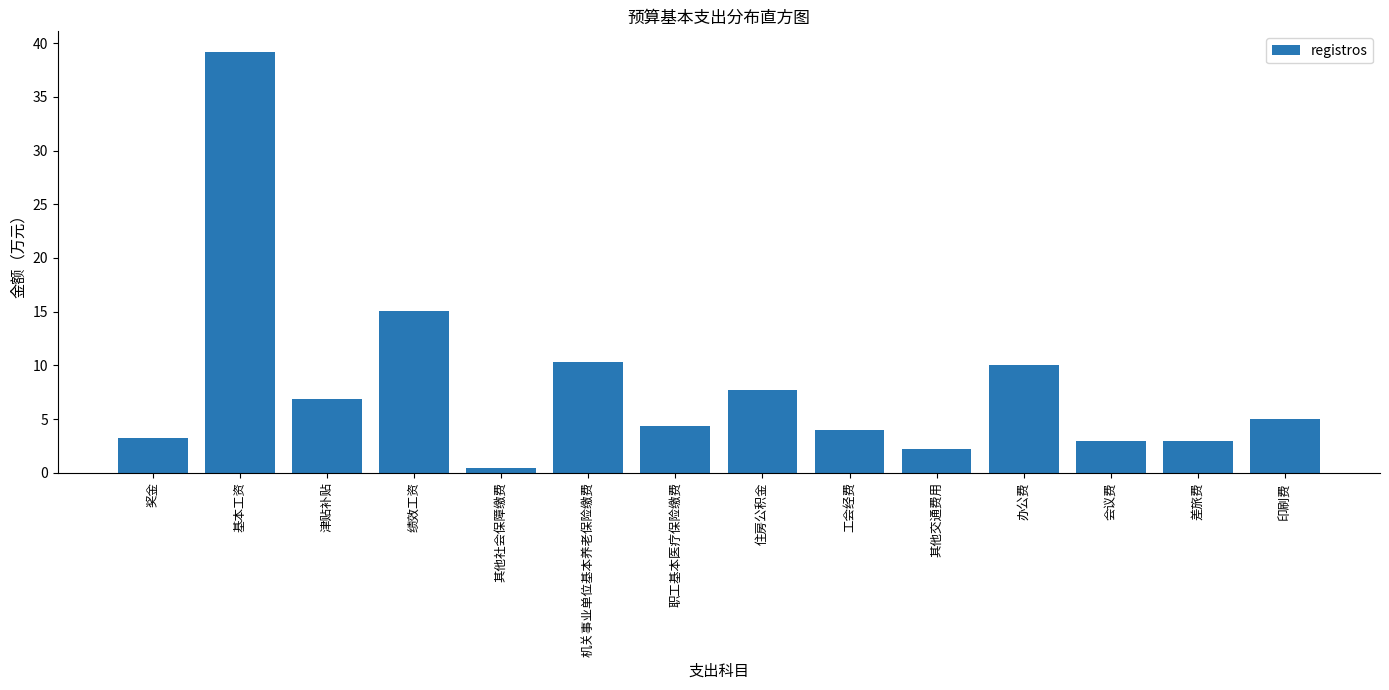

Reading left to right, extract all data points from this chart.

3.3	39.1	6.9	15.0	0.4	10.3	4.4	7.7	4.0	2.2	10.0	3.0	3.0	5.0